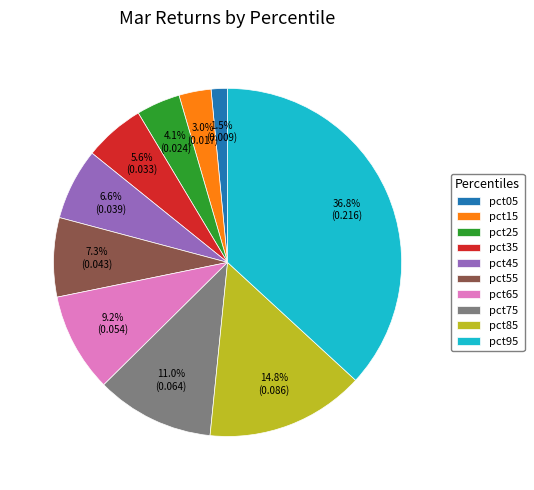

Is there any slice that represents more than half of the pie?

No